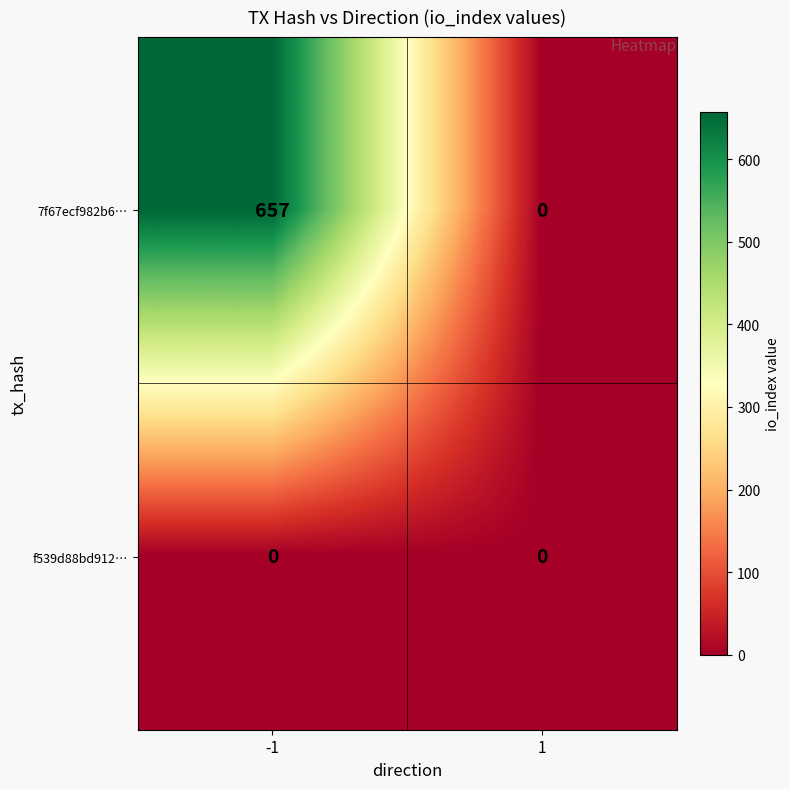

List the series in order of their overall mean, lowest first.

f539d88bd912…, 7f67ecf982b6…